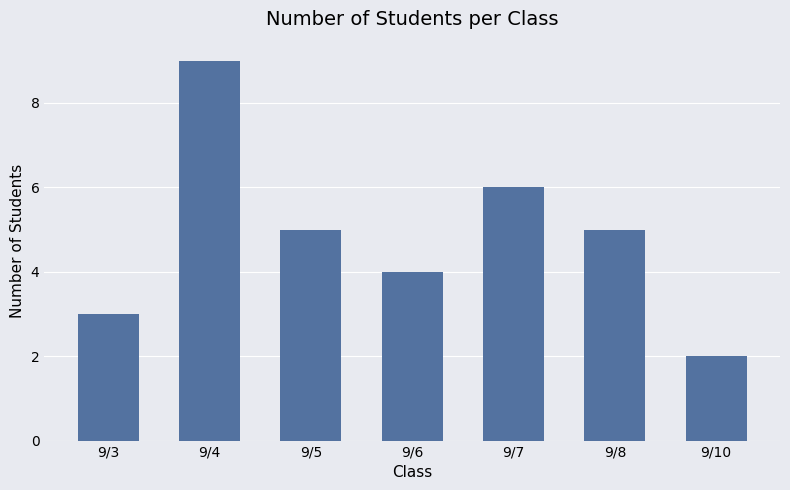

What is the change in value from 9/4 to 9/5?

-4